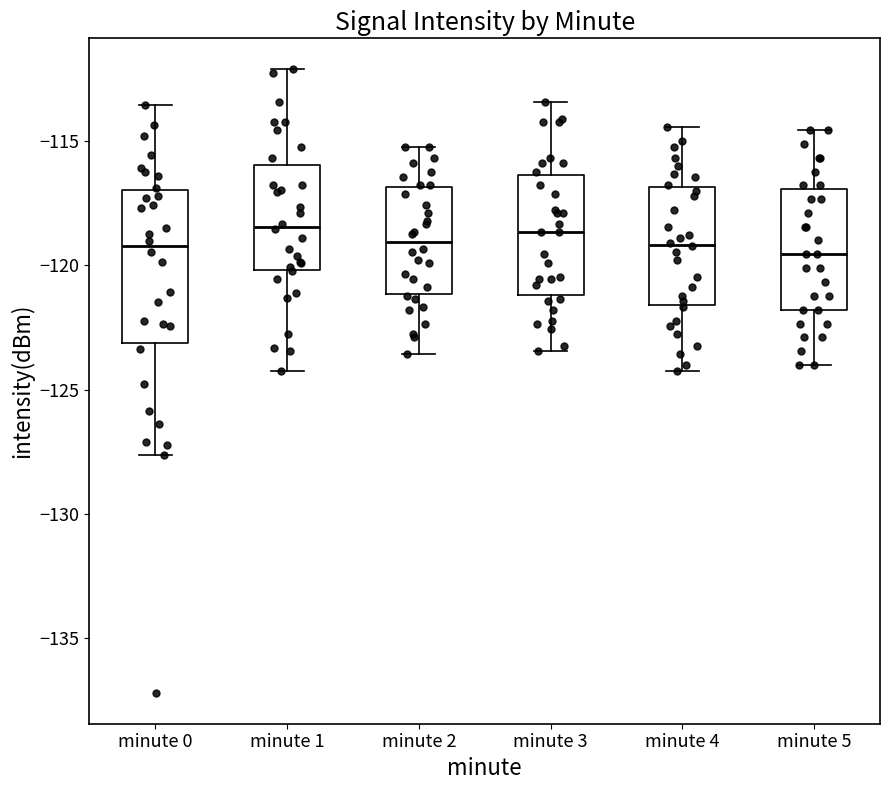

Reading left to right, read every box against the y-axis: the position of its median line, the range the box covers, and the ends of its whiskers. The values are not printed on the chart, so give them approximately, as read against the axis.

minute 0: median -119.0, box -123.0 to -117.0, whiskers -127.5 to -113.5
minute 1: median -118.5, box -120.0 to -116.0, whiskers -124.0 to -112.0
minute 2: median -119.0, box -121.0 to -117.0, whiskers -123.5 to -115.0
minute 3: median -118.5, box -121.0 to -116.5, whiskers -123.5 to -113.5
minute 4: median -119.0, box -121.5 to -117.0, whiskers -124.0 to -114.5
minute 5: median -119.5, box -122.0 to -117.0, whiskers -124.0 to -114.5